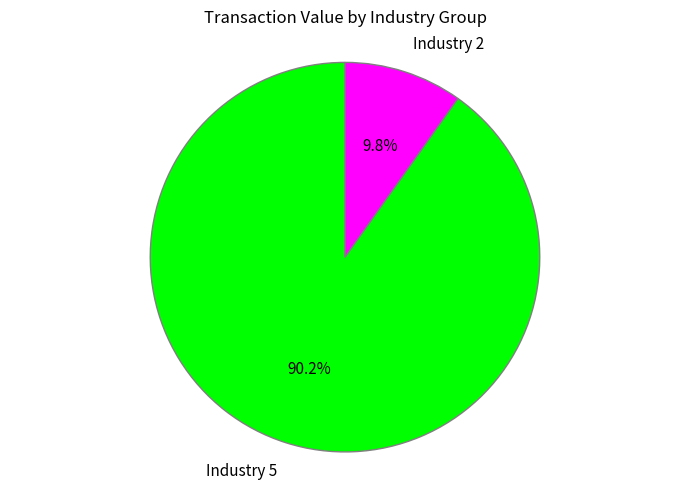

Is there a majority slice in this chart?

Yes